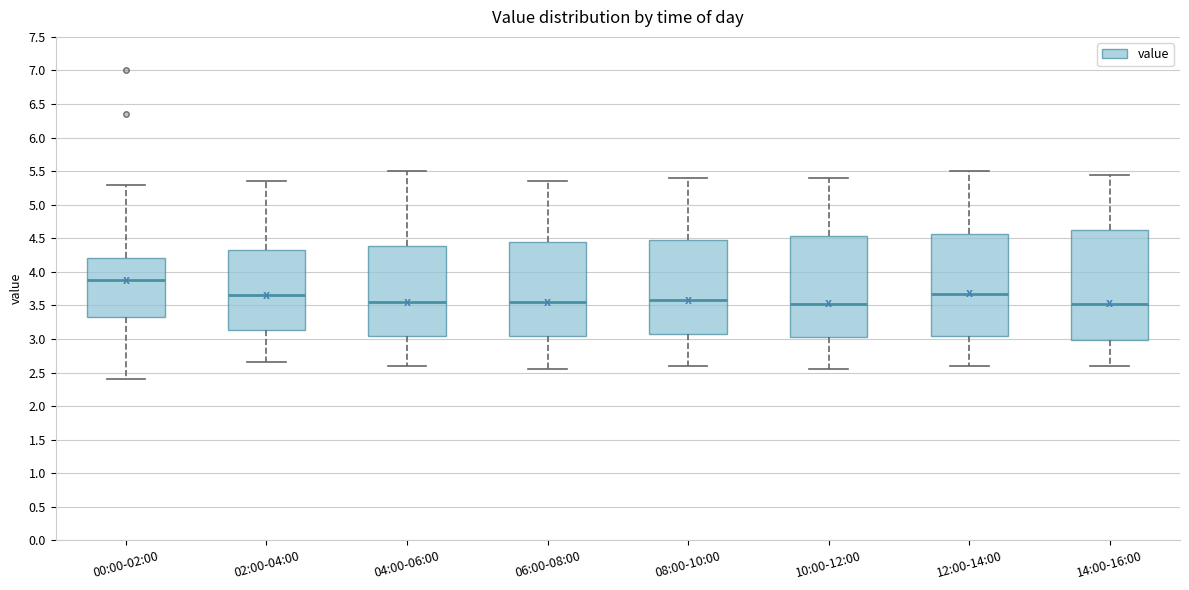

Reading left to right, transcribe this box plot: for each box, give where its median line is, the range the box spans, and where its two whiskers end, as read against the y-axis. The values are not printed on the chart, so give them approximately, as read against the axis.

00:00-02:00: median 3.90, box 3.35 to 4.20, whiskers 2.40 to 5.30
02:00-04:00: median 3.65, box 3.15 to 4.35, whiskers 2.65 to 5.35
04:00-06:00: median 3.55, box 3.05 to 4.40, whiskers 2.60 to 5.50
06:00-08:00: median 3.55, box 3.05 to 4.45, whiskers 2.55 to 5.35
08:00-10:00: median 3.60, box 3.10 to 4.50, whiskers 2.60 to 5.40
10:00-12:00: median 3.55, box 3.05 to 4.55, whiskers 2.55 to 5.40
12:00-14:00: median 3.70, box 3.05 to 4.55, whiskers 2.60 to 5.50
14:00-16:00: median 3.55, box 3.00 to 4.65, whiskers 2.60 to 5.45